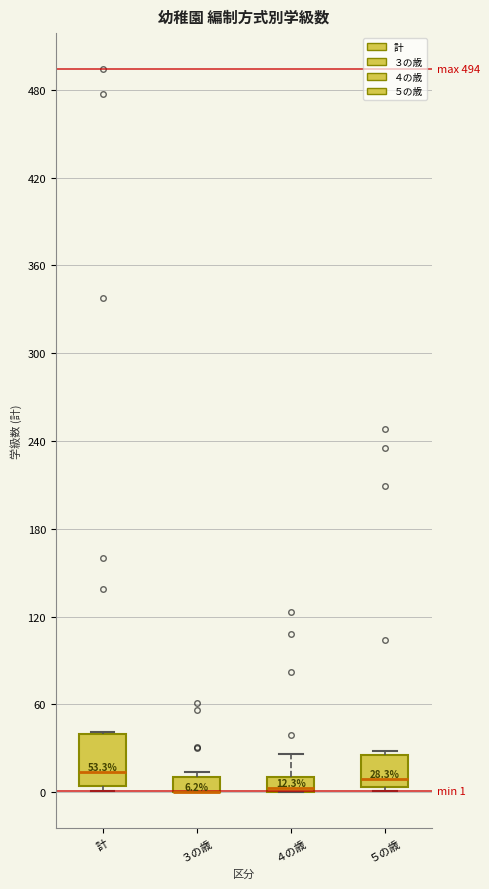

Comparing the boxes themselves (not the whiskers), which one is the tallest?

計